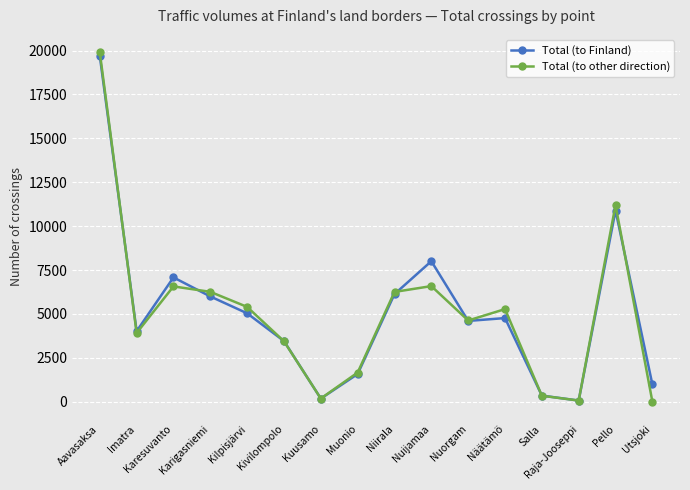

Which label corresponds to the largest value in the chart?

Aavasaksa